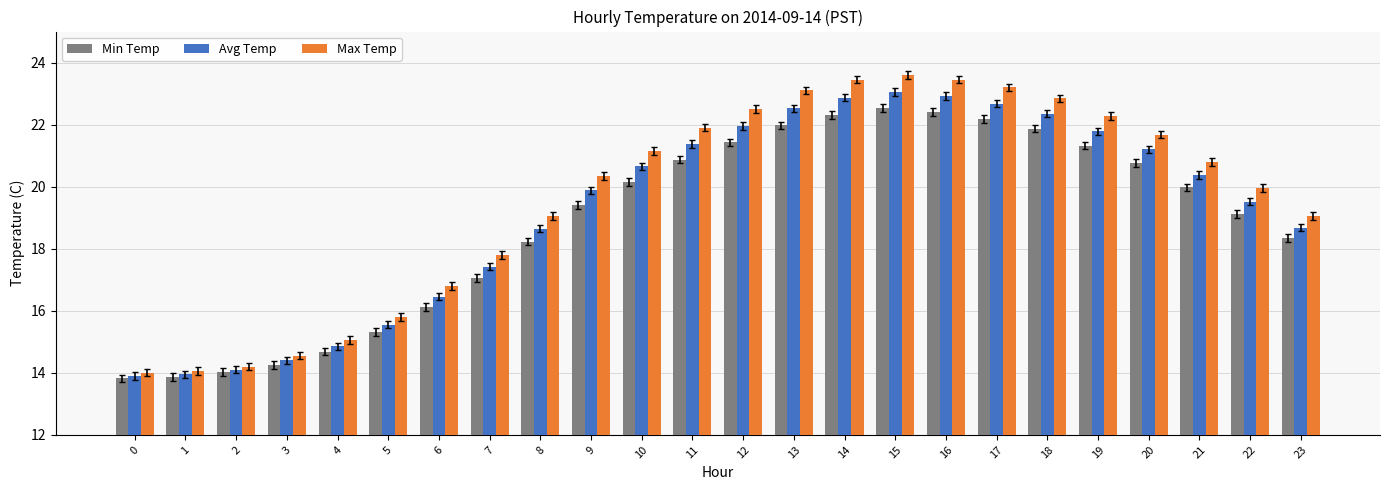

Count the number of data series in this chart.

3